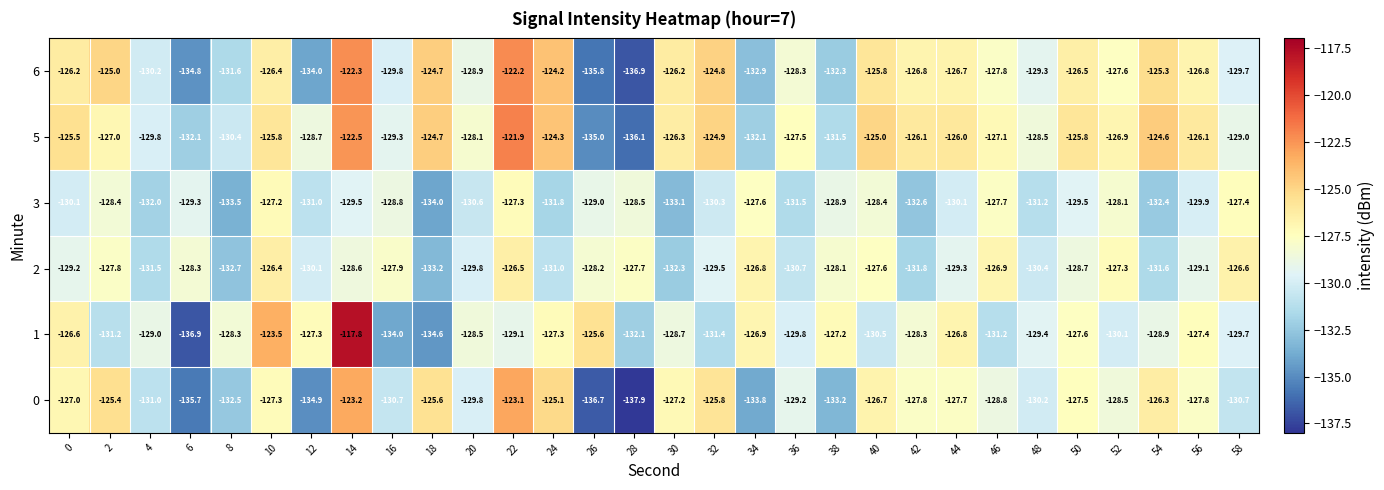

Which series has the largest range (max minus min)?

1